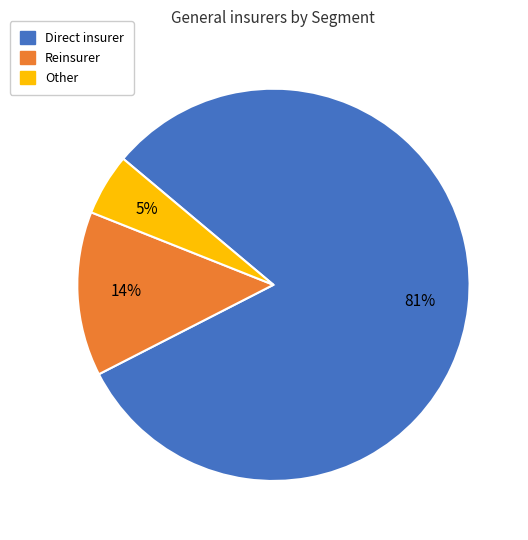

To the nearest percent, what percentage of the pie is Direct insurer?

81%